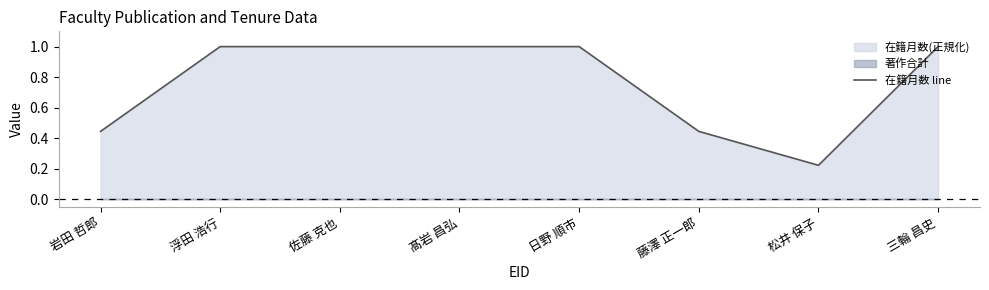

Reading left to right, extract all data points from this chart.

岩田 哲郎=0.4	浮田 浩行=1.0	佐藤 克也=1.0	髙岩 昌弘=1.0	日野 順市=1.0	藤澤 正一郎=0.4	松井 保子=0.2	三輪 昌史=1.0